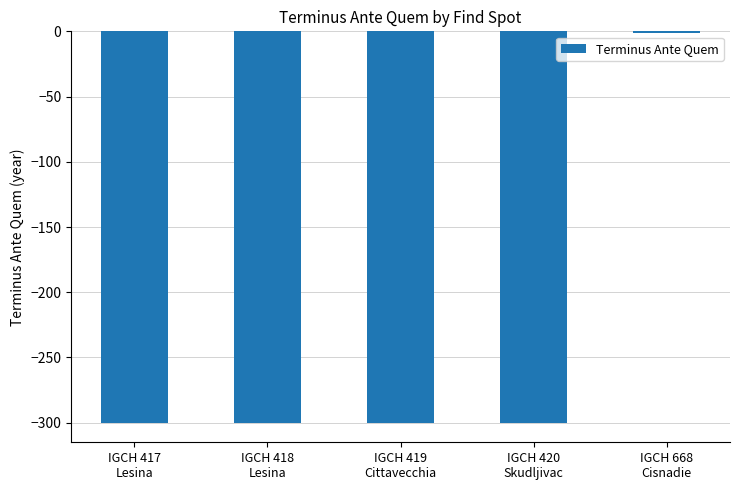

Is it true that the value at IGCH 419
Cittavecchia is -300?

True